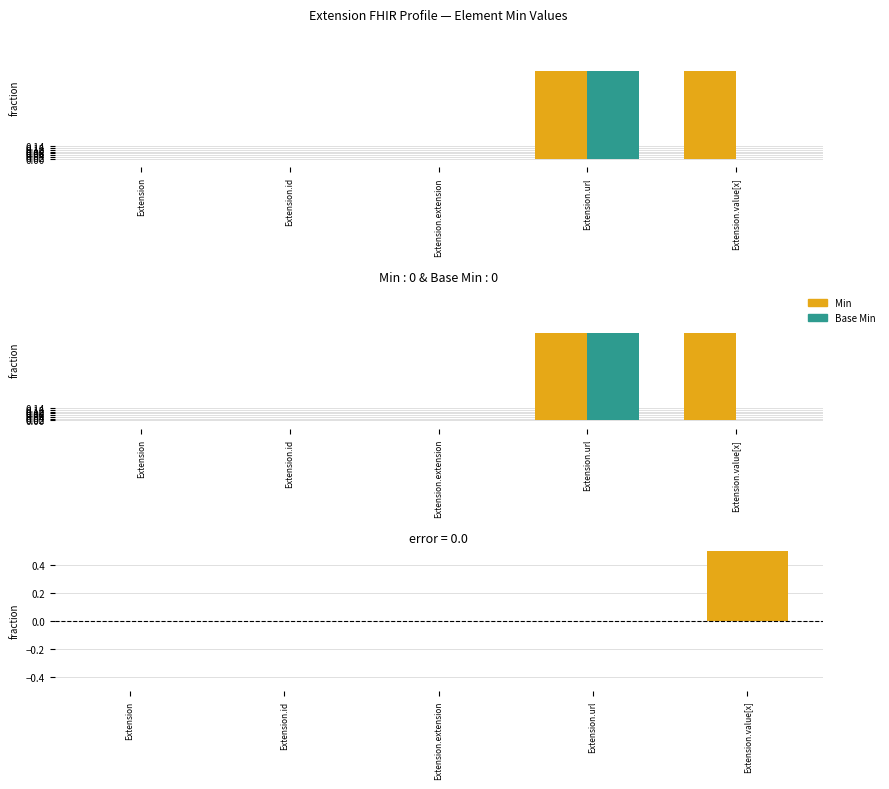

Rank the categories by difference (Min - Base Min) value from lowest to highest.

Extension, Extension.id, Extension.extension, Extension.url, Extension.value[x]